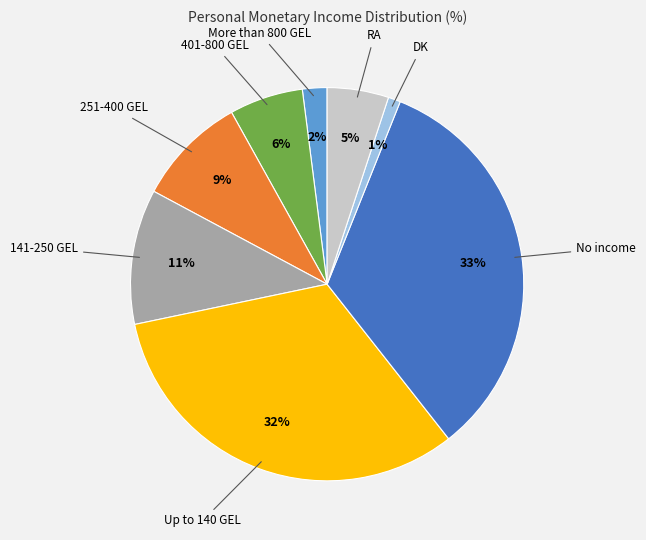

To the nearest percent, what is the average slice percentage?

12%